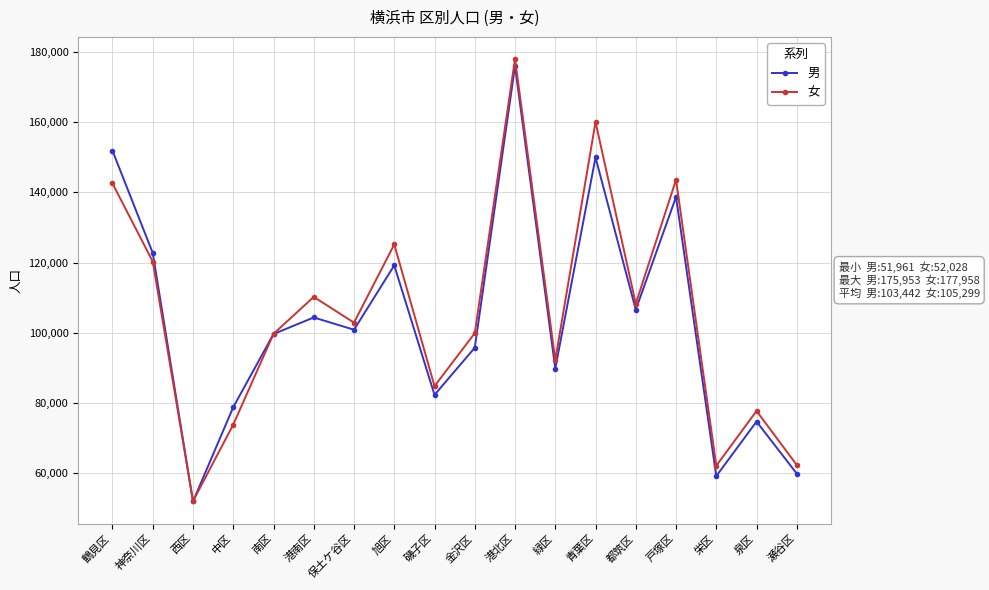

Between 保土ケ谷区 and 磯子区, which series saw the biggest shift?

男